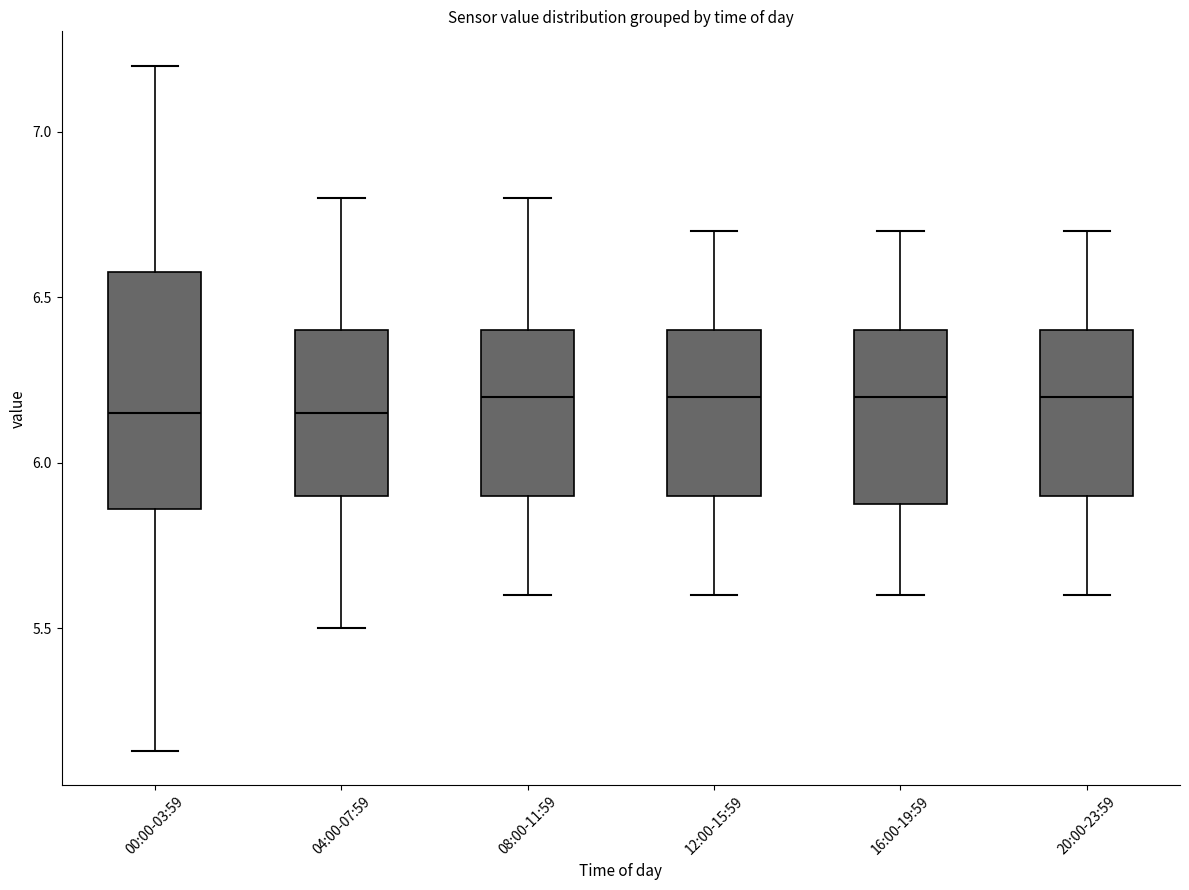

Reading left to right, read every box against the y-axis: the position of its median line, the range the box covers, and the ends of its whiskers. The values are not printed on the chart, so give them approximately, as read against the axis.

00:00-03:59: median 6.15, box 5.85 to 6.60, whiskers 5.15 to 7.20
04:00-07:59: median 6.15, box 5.90 to 6.40, whiskers 5.50 to 6.80
08:00-11:59: median 6.20, box 5.90 to 6.40, whiskers 5.60 to 6.80
12:00-15:59: median 6.20, box 5.90 to 6.40, whiskers 5.60 to 6.70
16:00-19:59: median 6.20, box 5.90 to 6.40, whiskers 5.60 to 6.70
20:00-23:59: median 6.20, box 5.90 to 6.40, whiskers 5.60 to 6.70